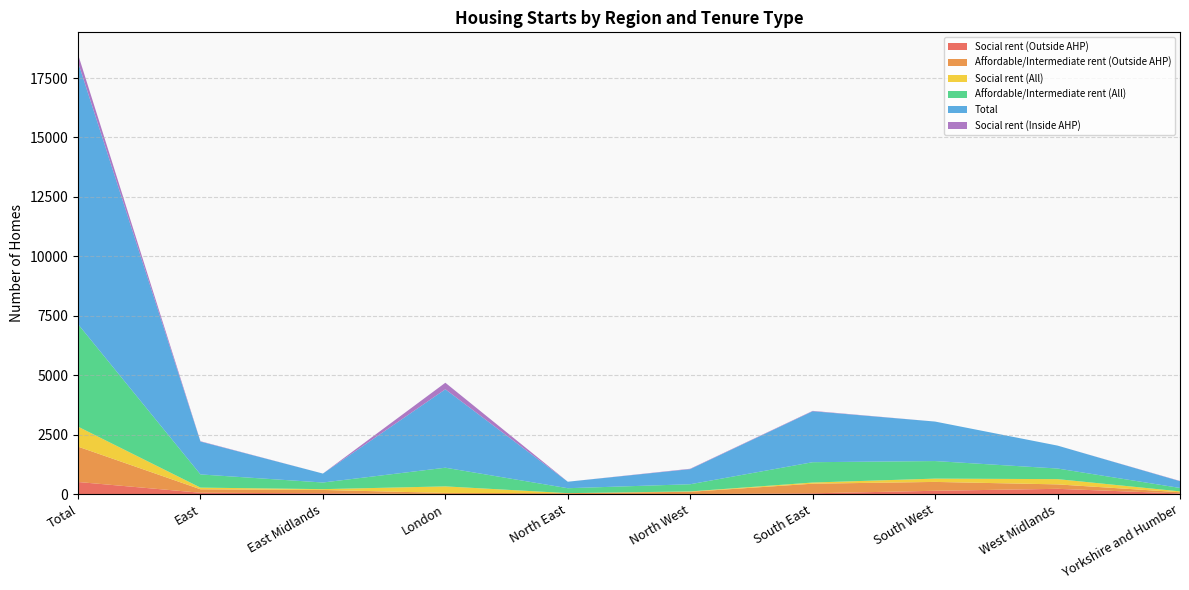

Reading right to left, what are all the values shown in this chart?

Social rent (Outside AHP): 26	221	139	33	0	0	0	34	56	509
Affordable/Intermediate rent (Outside AHP): 52	187	373	404	96	40	49	140	146	1487
Social rent (All): 36	221	139	49	16	0	275	34	70	840
Affordable/Intermediate rent (All): 144	446	738	855	302	207	785	279	555	4311
Total: 284	964	1661	2143	636	273	3299	376	1382	11018
Social rent (Inside AHP): 10	0	0	16	16	0	275	0	14	331